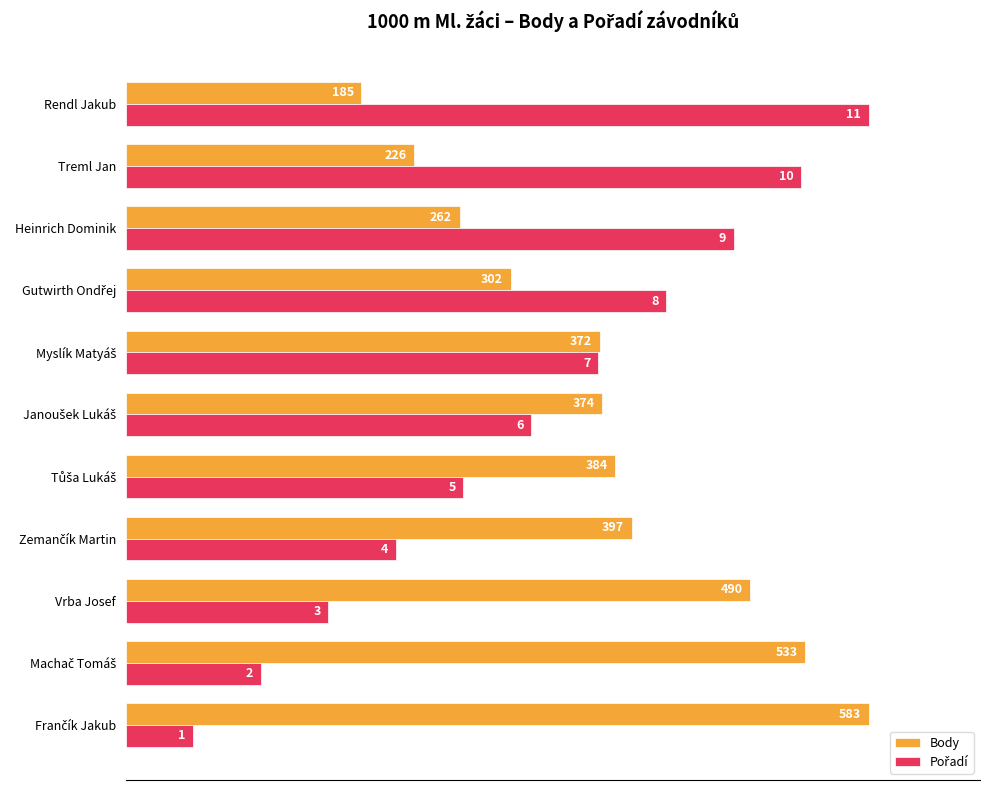

Which series has the widest spread of values?

Pořadí